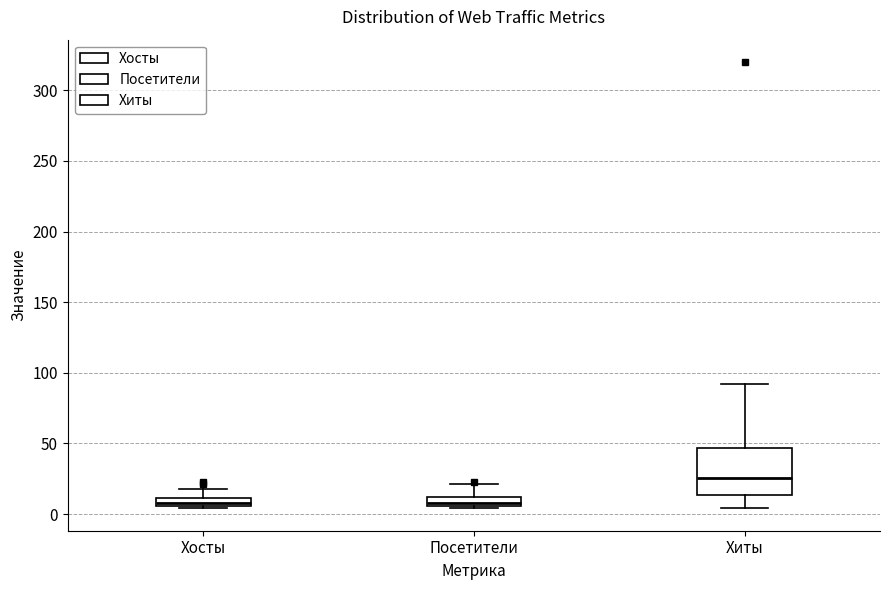

Comparing the boxes themselves (not the whiskers), which one is the tallest?

Хиты